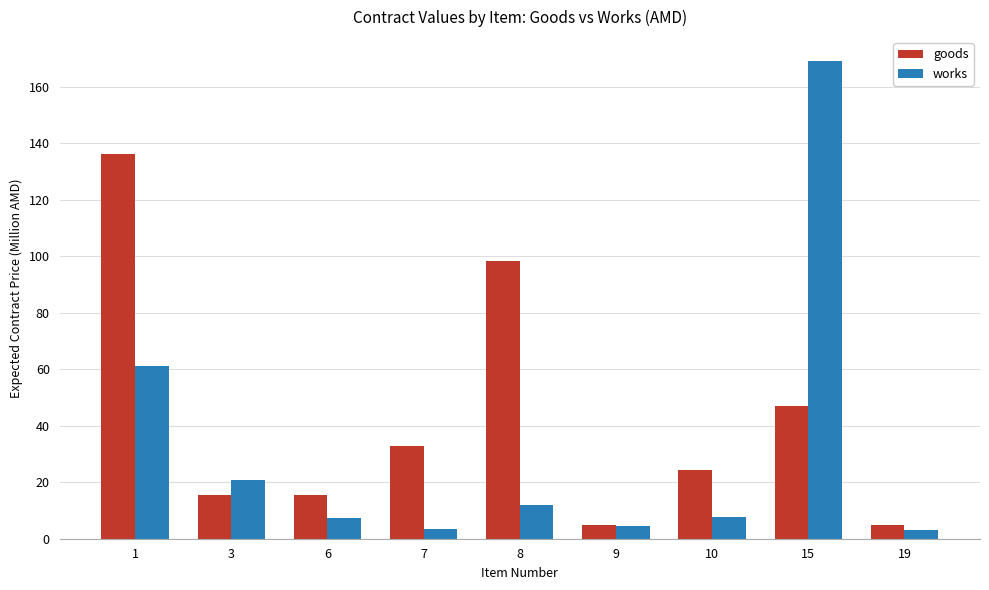

How many bars are there in total?

18